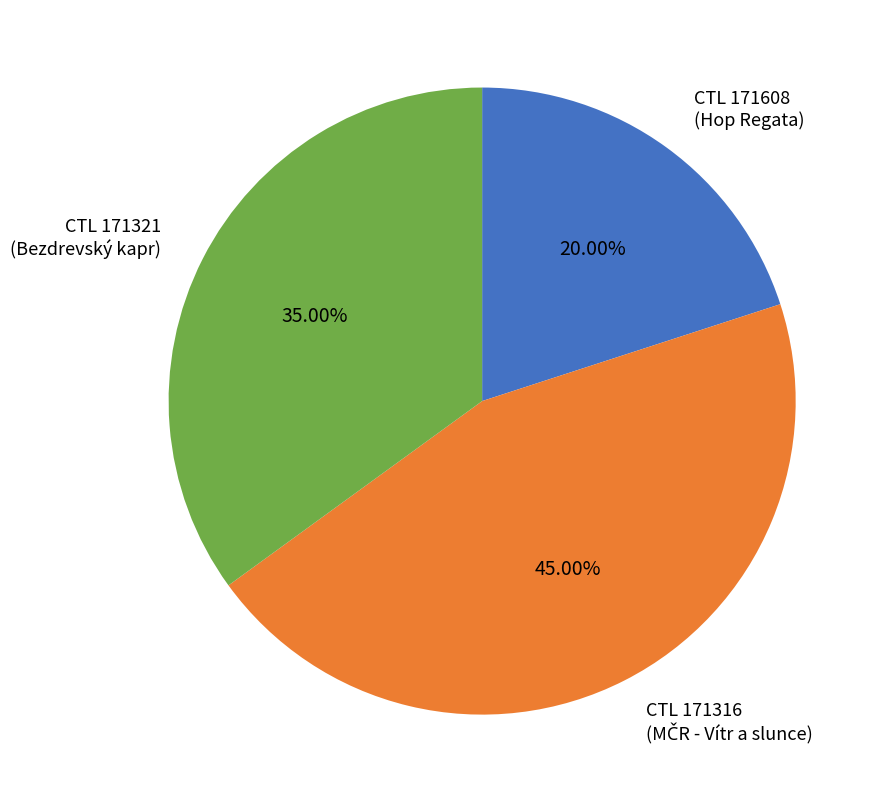

What is the smallest slice in the pie chart?

CTL 171608 (Hop Regata)